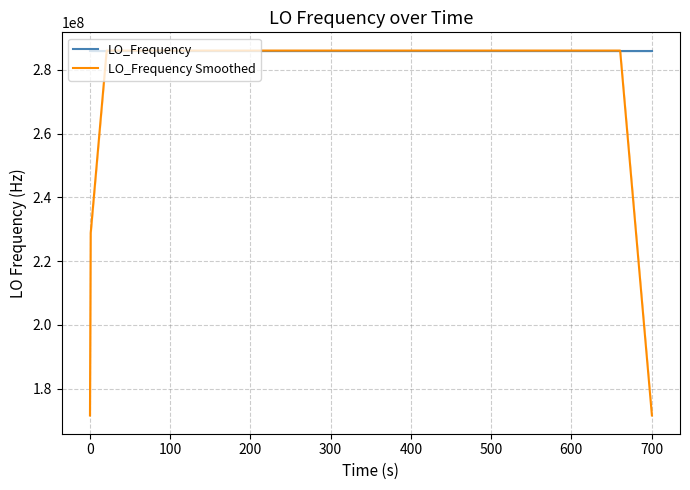

What is the highest value of the LO_Frequency Smoothed series?

286047010.1